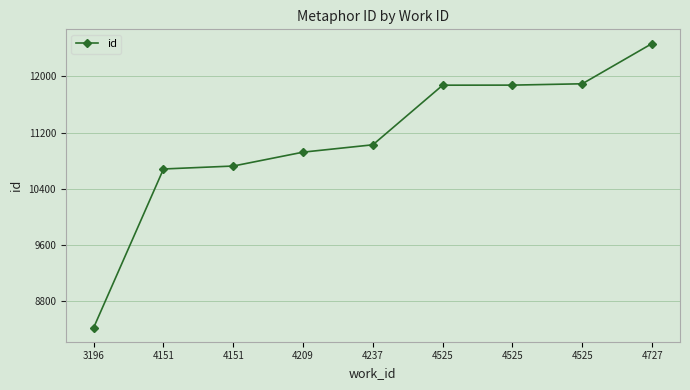

What is the difference between the maximum and minimum values?

4050